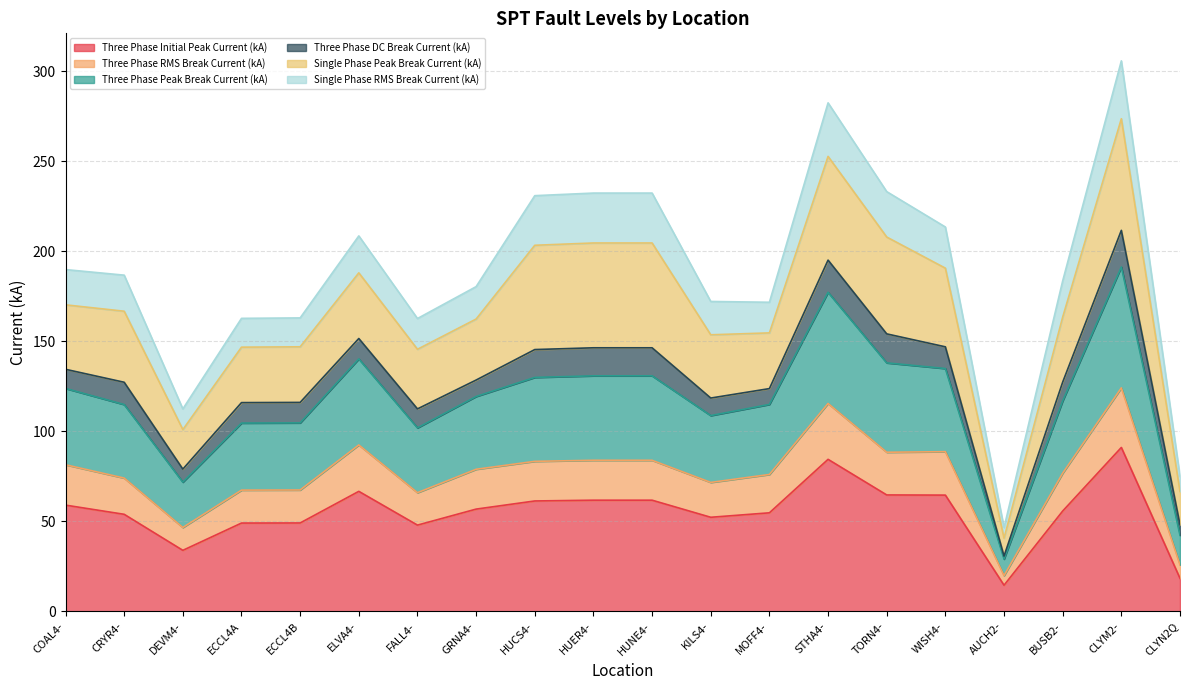

At which label is Three Phase RMS Break Current (kA) closest to 72?

KILS4-